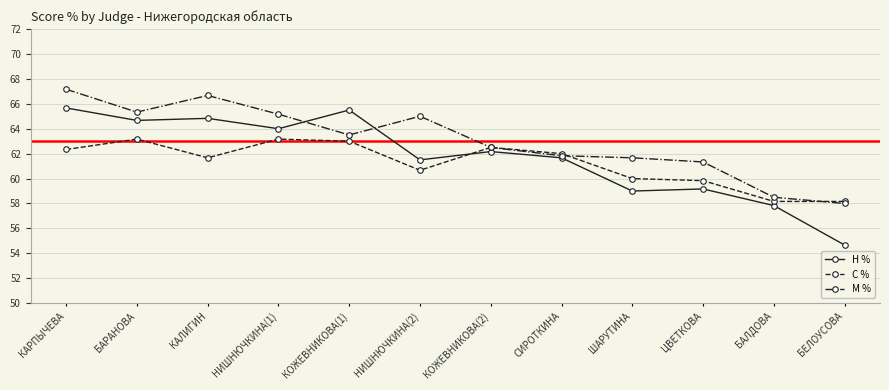

At which label does М % reach its minimum?

БЕЛОУСОВА